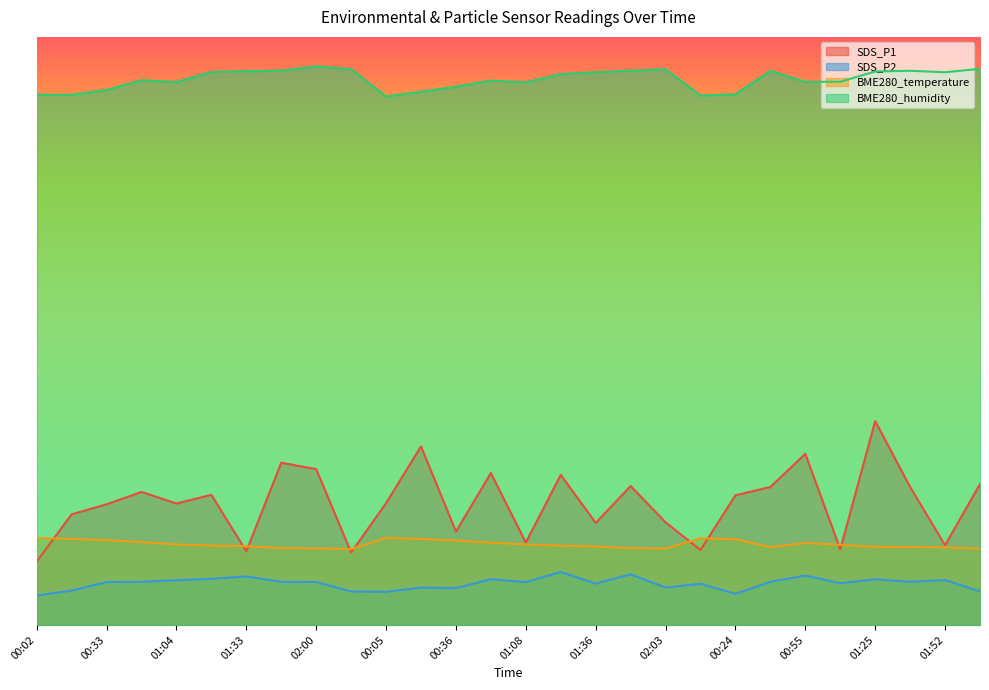

Where is the first local minimum for BME280_temperature?

02:09